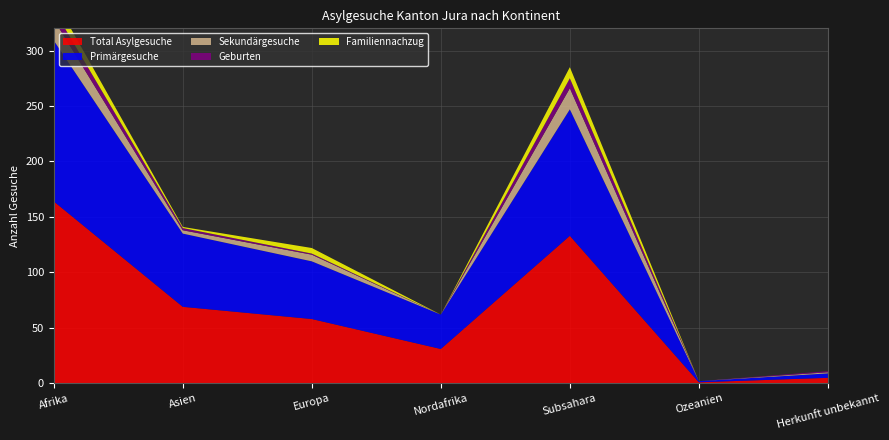

Reading right to left, extract all data points from this chart.

Total Asylgesuche: Herkunft unbekannt=5	Ozeanien=1	Subsahara=133	Nordafrika=31	Europa=58	Asien=69	Afrika=164
Primärgesuche: Herkunft unbekannt=4	Ozeanien=1	Subsahara=114	Nordafrika=31	Europa=52	Asien=66	Afrika=145
Sekundärgesuche: Herkunft unbekannt=1	Ozeanien=0	Subsahara=19	Nordafrika=0	Europa=6	Asien=3	Afrika=19
Geburten: Herkunft unbekannt=1	Ozeanien=0	Subsahara=9	Nordafrika=0	Europa=1	Asien=2	Afrika=9
Familiennachzug: Herkunft unbekannt=0	Ozeanien=0	Subsahara=10	Nordafrika=0	Europa=5	Asien=1	Afrika=10